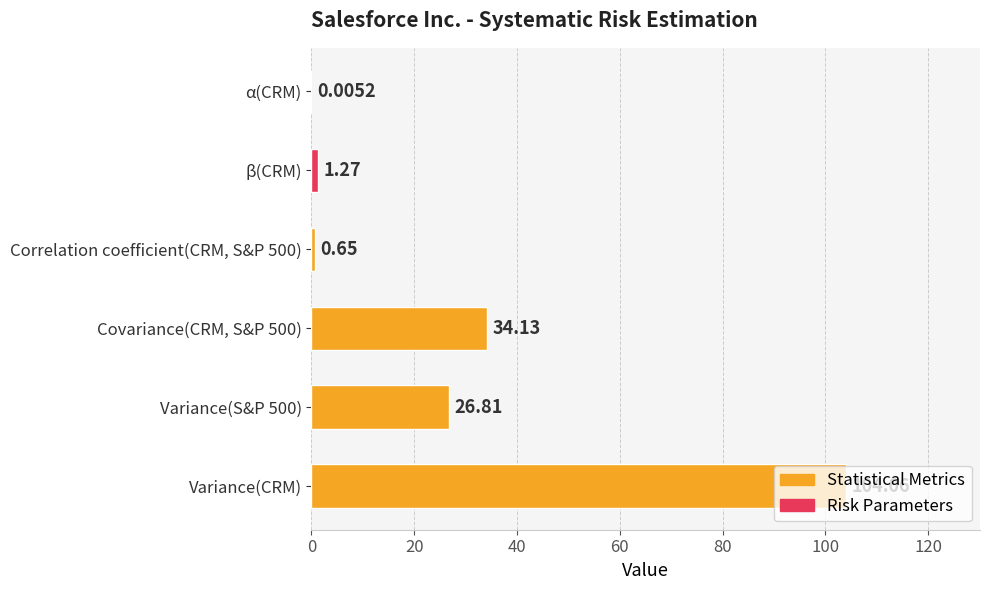

Count the number of categories in the chart.

6